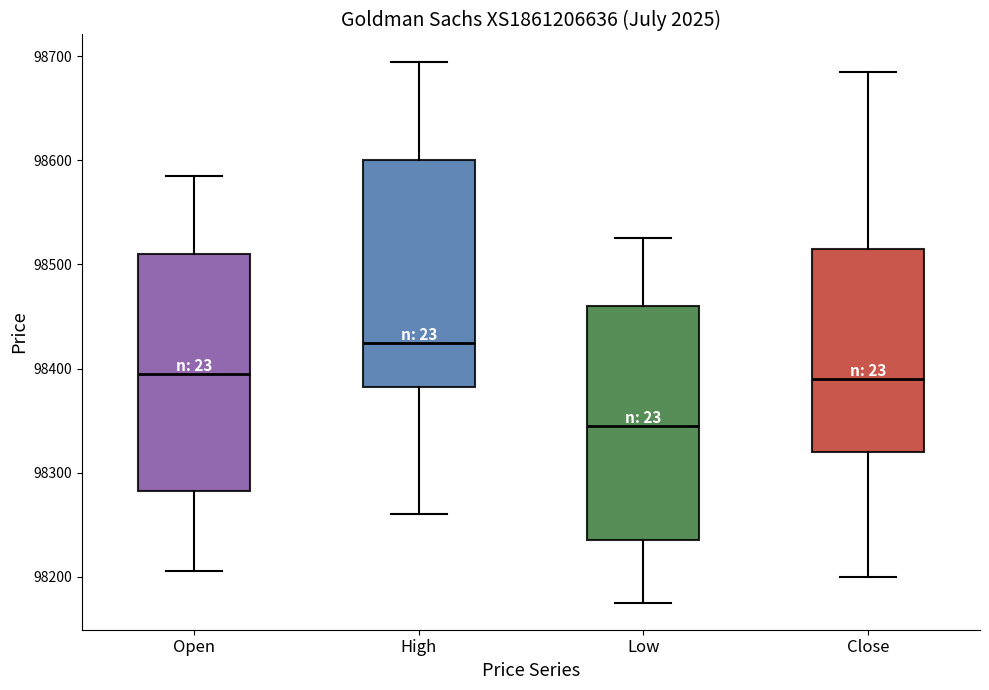

Reading left to right, transcribe this box plot: for each box, give where its median line is, the range the box spans, and where its two whiskers end, as read against the y-axis. The values are not printed on the chart, so give them approximately, as read against the axis.

Open: median 98400, box 98280 to 98510, whiskers 98210 to 98590
High: median 98430, box 98380 to 98600, whiskers 98260 to 98700
Low: median 98350, box 98240 to 98460, whiskers 98180 to 98530
Close: median 98390, box 98320 to 98520, whiskers 98200 to 98690